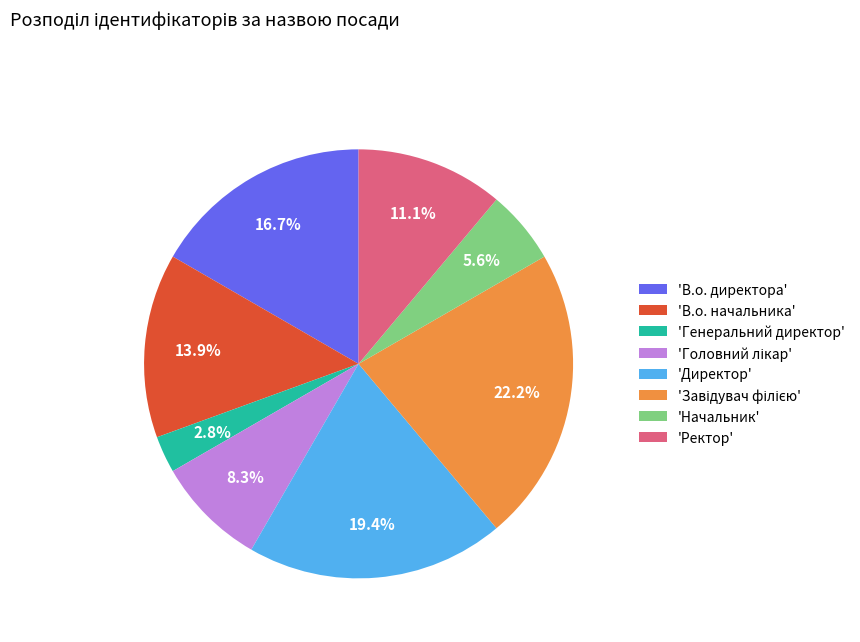

What portion of the pie excludes 'В.о. начальника'?

86.1%